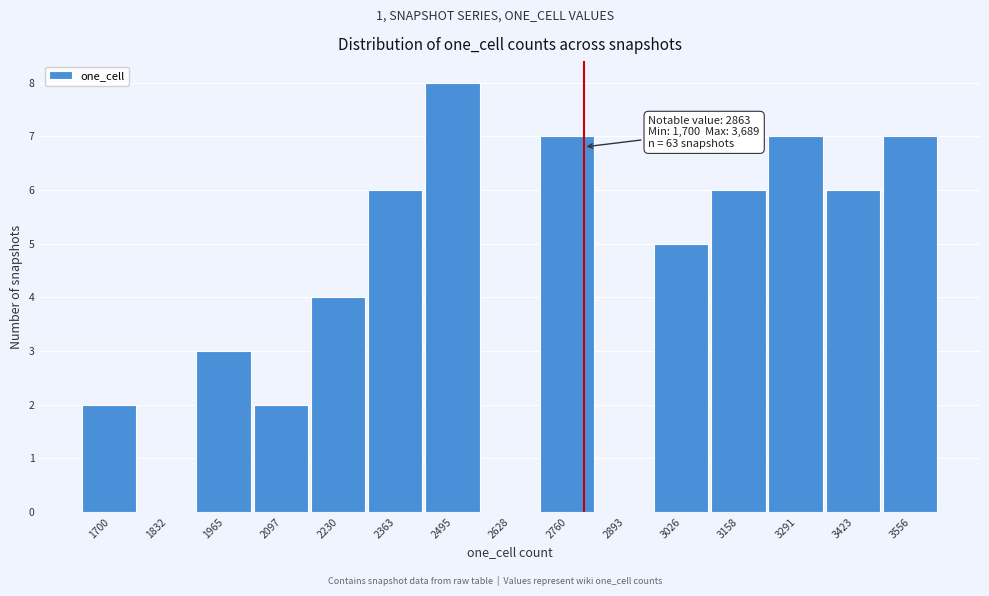

Reading left to right, extract all data points from this chart.

1700=2	1832=0	1965=3	2097=2	2230=4	2363=6	2495=8	2628=0	2760=7	2893=0	3026=5	3158=6	3291=7	3423=6	3556=7